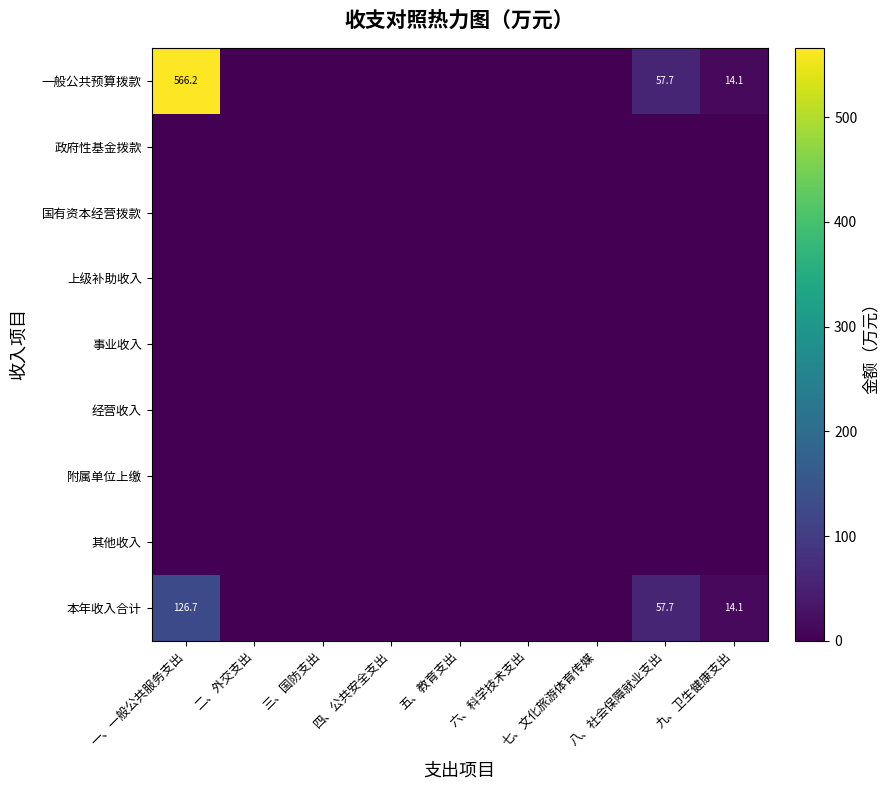

Is it true that 一般公共预算拨款 equals 57.7 at 八、社会保障就业支出?

True